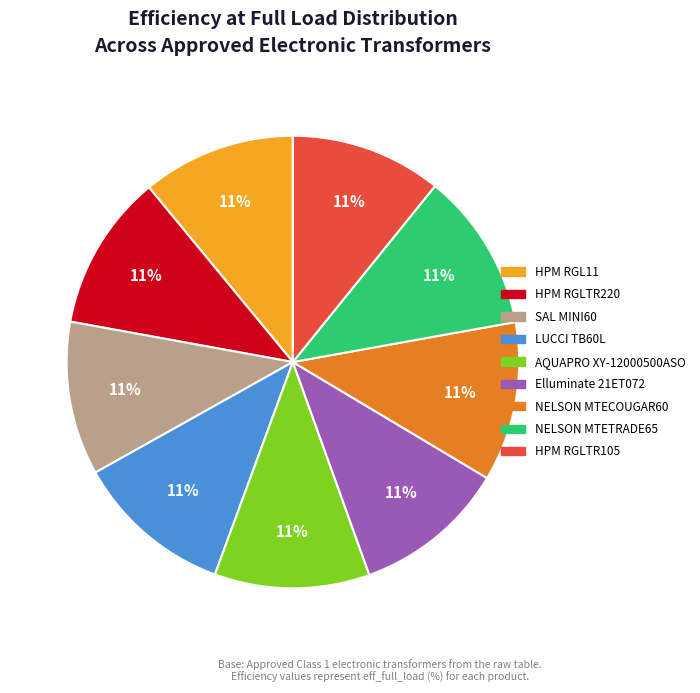

To the nearest percent, what is the average slice percentage?

11%